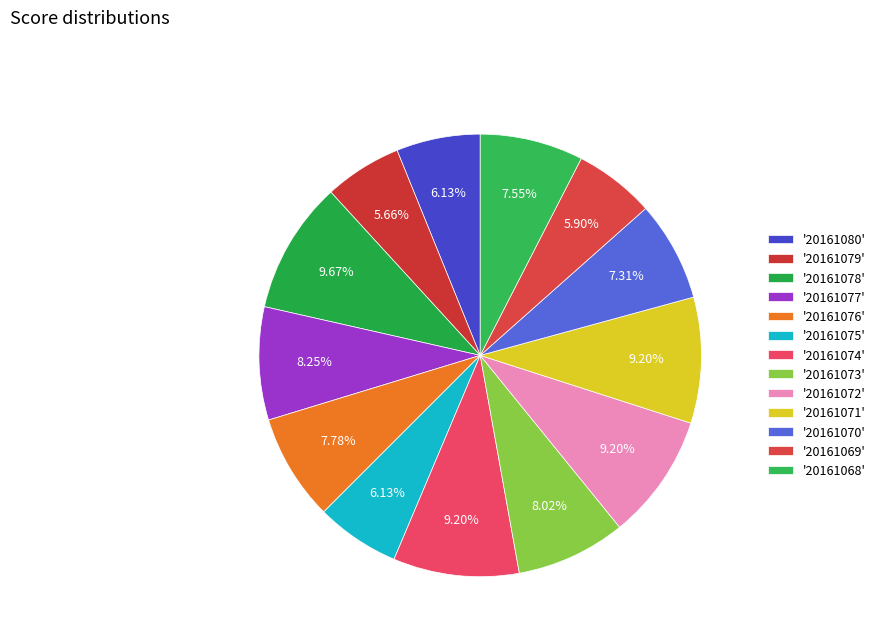

Which slice is the largest?

20161078